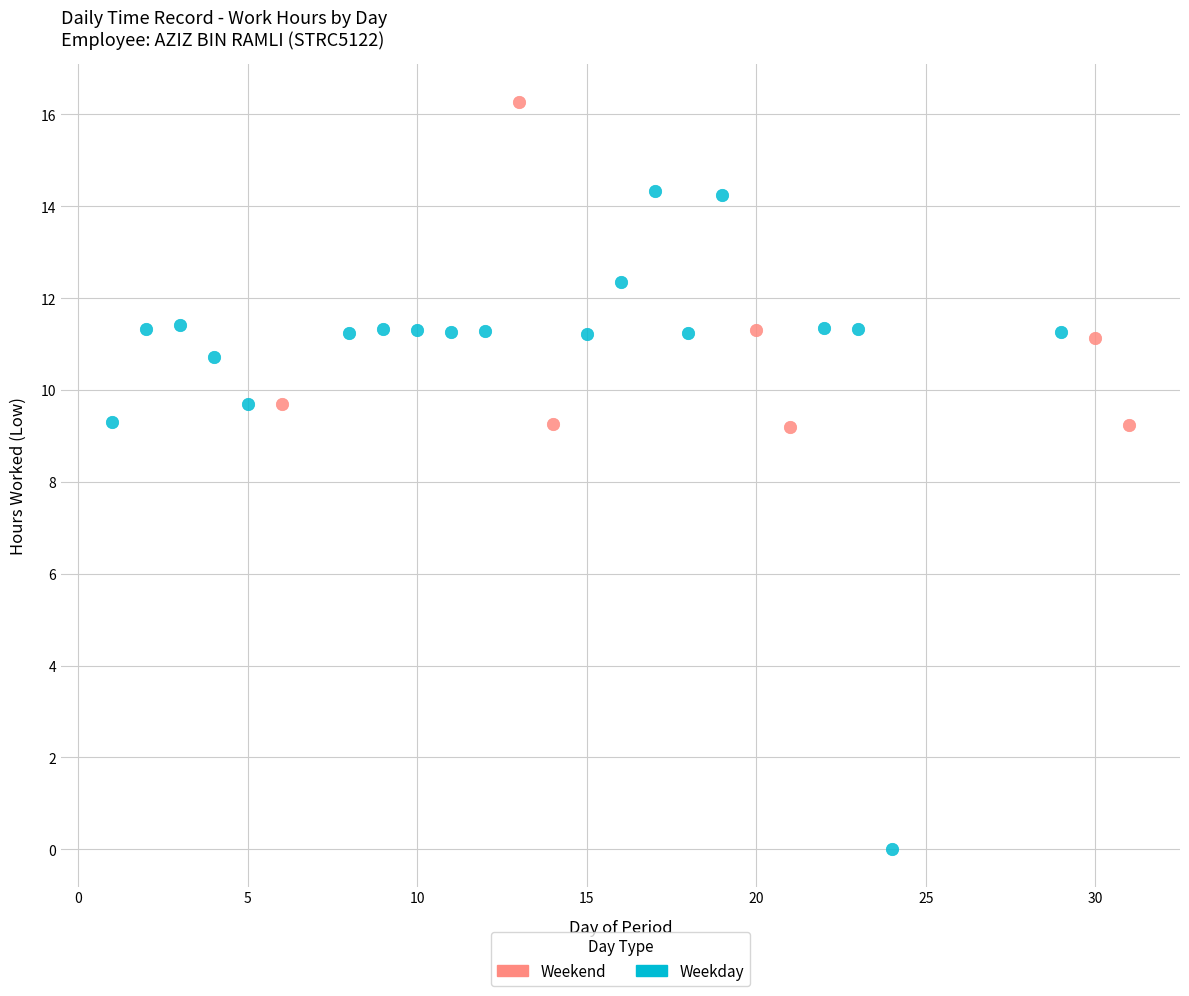

Which series has the widest spread of Y values?

Weekday